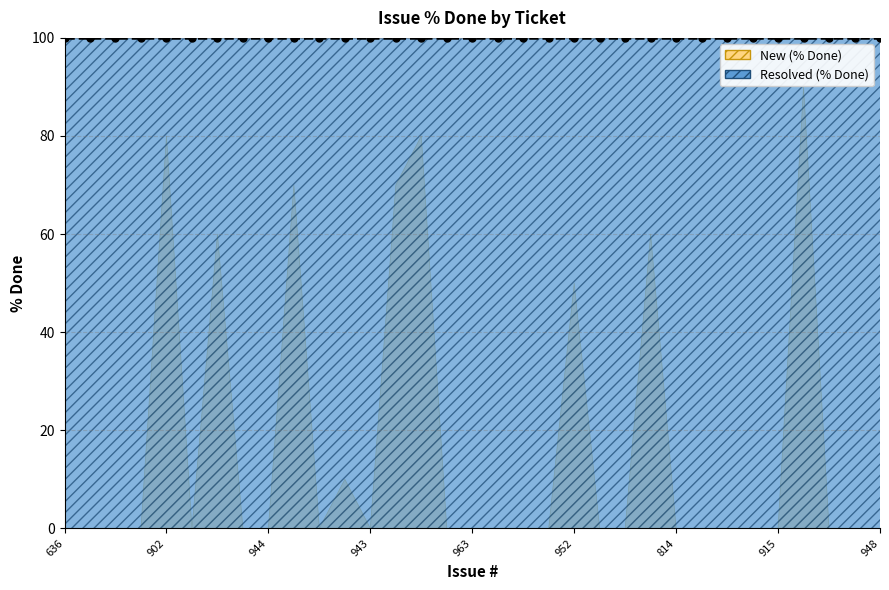

What are all the series names shown in the legend?

New, Resolved